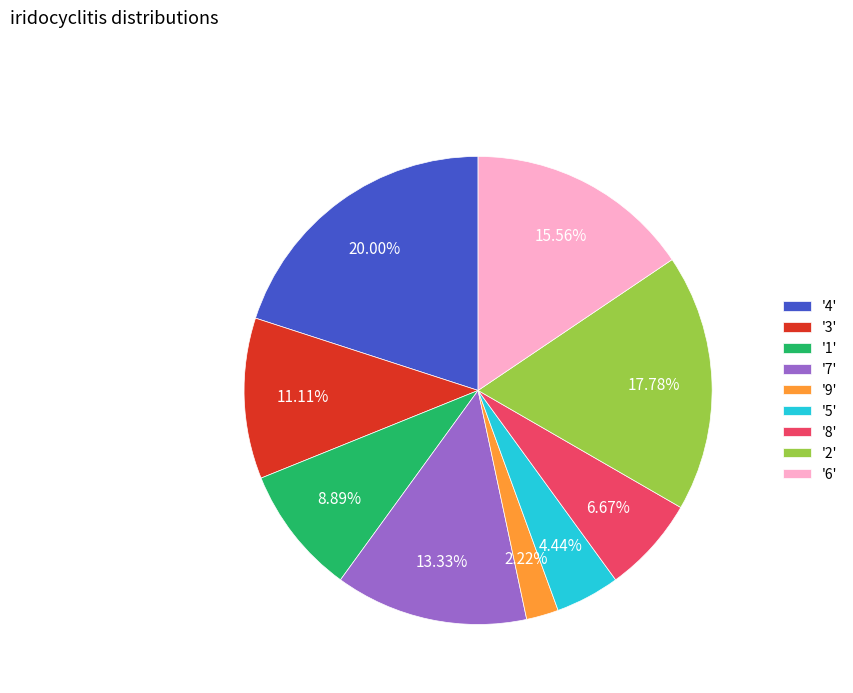

Combined, do '3' and '1' account for over 50%?

No